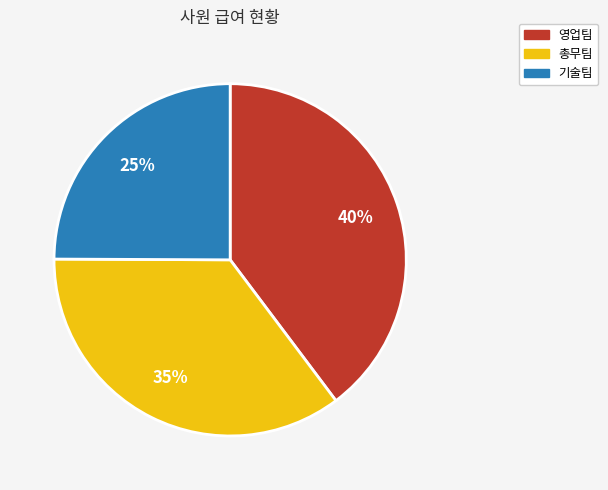

Combined, do 총무팀 and 영업팀 account for over 50%?

Yes